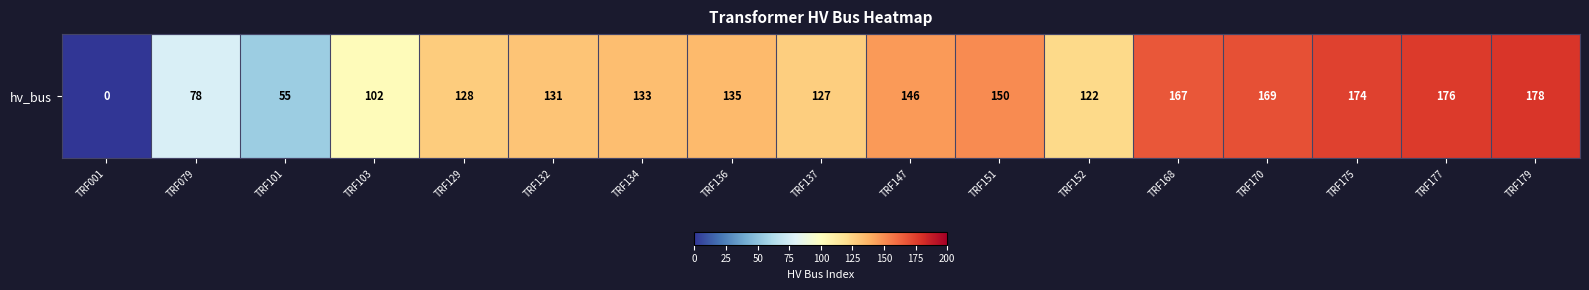

Reading left to right, list all the values displayed in this chart.

0	78	55	102	128	131	133	135	127	146	150	122	167	169	174	176	178